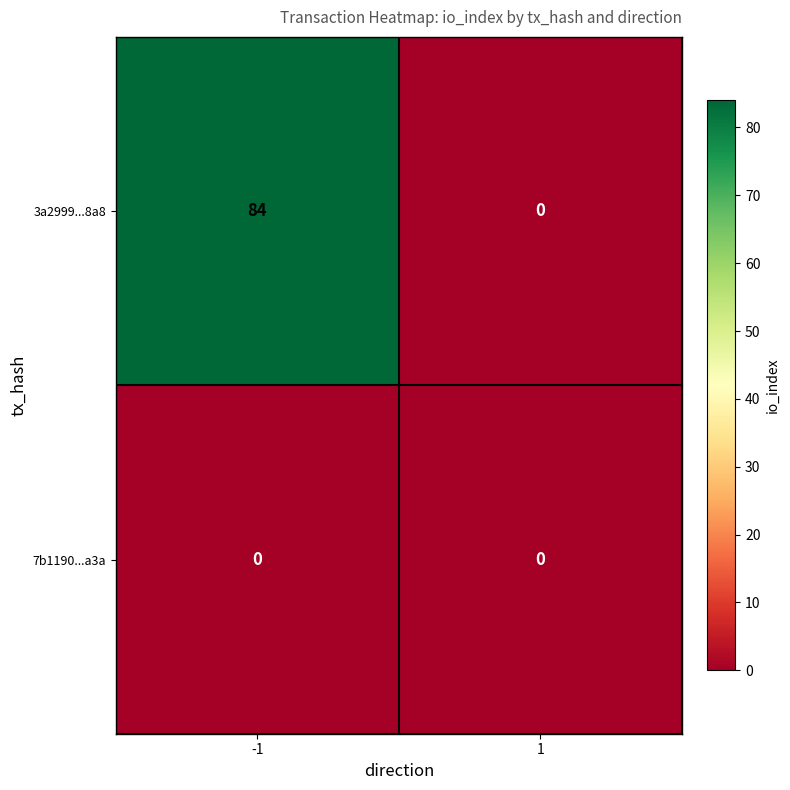

What is the average value of the 3a2999...8a8 series?

42